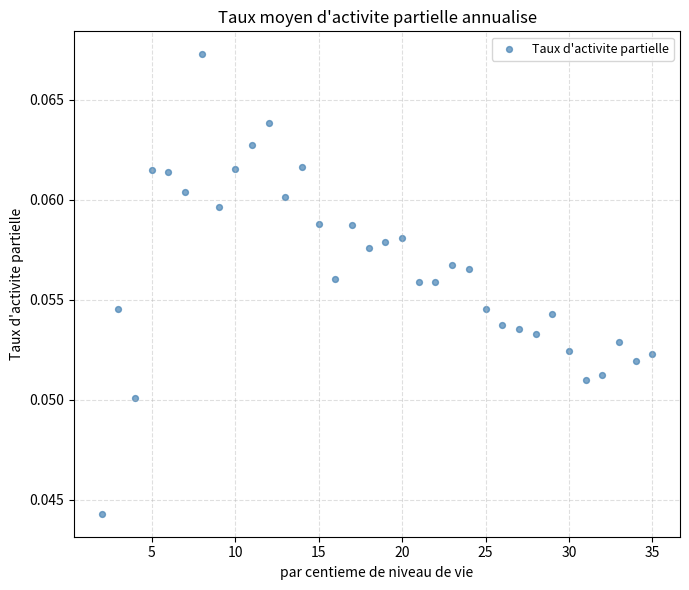

What is the range of X values (max minus min)?

33.0